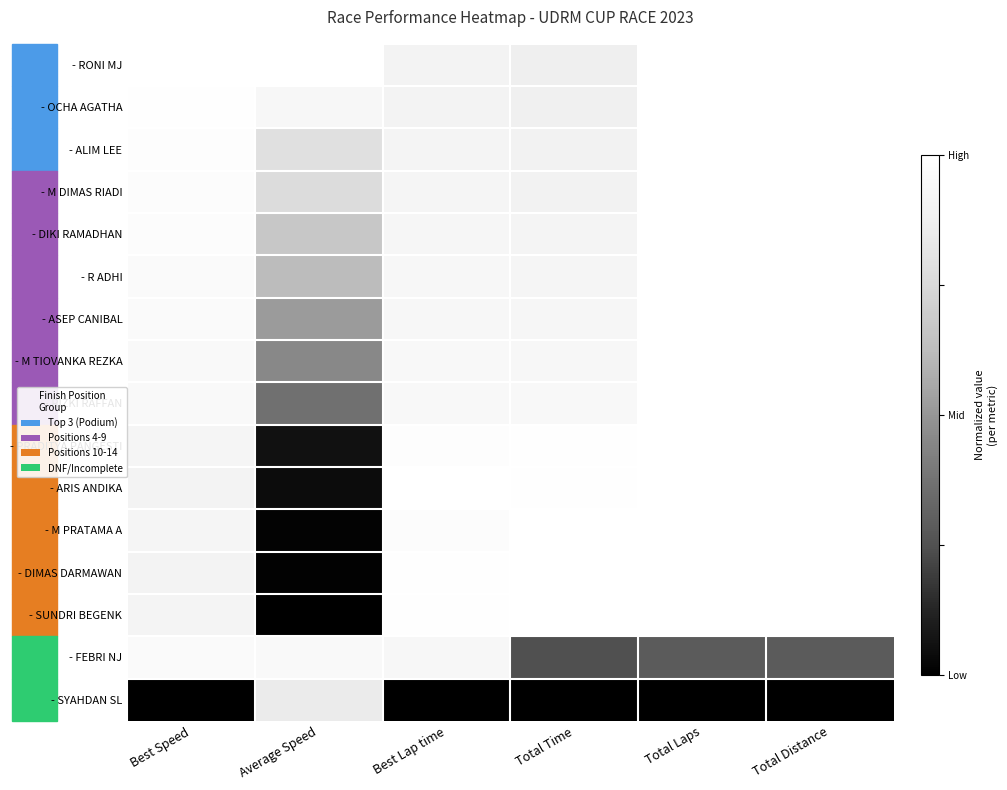

Reading right to left, transcribe all the data shown in this chart.

- RONI MJ: Total Distance=1.0	Total Laps=1.0	Total Time=0.9	Best Lap time=0.9	Average Speed=1.0	Best Speed=1.0
- OCHA AGATHA: Total Distance=1.0	Total Laps=1.0	Total Time=0.9	Best Lap time=0.9	Average Speed=0.9	Best Speed=1.0
- ALIM LEE: Total Distance=1.0	Total Laps=1.0	Total Time=0.9	Best Lap time=0.9	Average Speed=0.8	Best Speed=1.0
- M DIMAS RIADI: Total Distance=1.0	Total Laps=1.0	Total Time=0.9	Best Lap time=0.9	Average Speed=0.8	Best Speed=1.0
- DIKI RAMADHAN: Total Distance=1.0	Total Laps=1.0	Total Time=0.9	Best Lap time=0.9	Average Speed=0.7	Best Speed=1.0
- R ADHI: Total Distance=1.0	Total Laps=1.0	Total Time=0.9	Best Lap time=0.9	Average Speed=0.6	Best Speed=1.0
- ASEP CANIBAL: Total Distance=1.0	Total Laps=1.0	Total Time=0.9	Best Lap time=0.9	Average Speed=0.5	Best Speed=1.0
- M TIOVANKA REZKA: Total Distance=1.0	Total Laps=1.0	Total Time=0.9	Best Lap time=0.9	Average Speed=0.4	Best Speed=1.0
- RIZKI RAFFAN: Total Distance=1.0	Total Laps=1.0	Total Time=0.9	Best Lap time=0.9	Average Speed=0.4	Best Speed=1.0
- PRADITYA PANGESTI: Total Distance=1.0	Total Laps=1.0	Total Time=1.0	Best Lap time=1.0	Average Speed=0.1	Best Speed=0.9
- ARIS ANDIKA: Total Distance=1.0	Total Laps=1.0	Total Time=1.0	Best Lap time=1.0	Average Speed=0.0	Best Speed=0.9
- M PRATAMA A: Total Distance=1.0	Total Laps=1.0	Total Time=1.0	Best Lap time=1.0	Average Speed=0.0	Best Speed=0.9
- DIMAS DARMAWAN: Total Distance=1.0	Total Laps=1.0	Total Time=1.0	Best Lap time=1.0	Average Speed=0.0	Best Speed=0.9
- SUNDRI BEGENK: Total Distance=1.0	Total Laps=1.0	Total Time=1.0	Best Lap time=1.0	Average Speed=0.0	Best Speed=0.9
- FEBRI NJ: Total Distance=0.3	Total Laps=0.3	Total Time=0.2	Best Lap time=0.9	Average Speed=1.0	Best Speed=1.0
- SYAHDAN SL: Total Distance=0.0	Total Laps=0.0	Total Time=0.0	Best Lap time=0.0	Average Speed=0.8	Best Speed=0.0